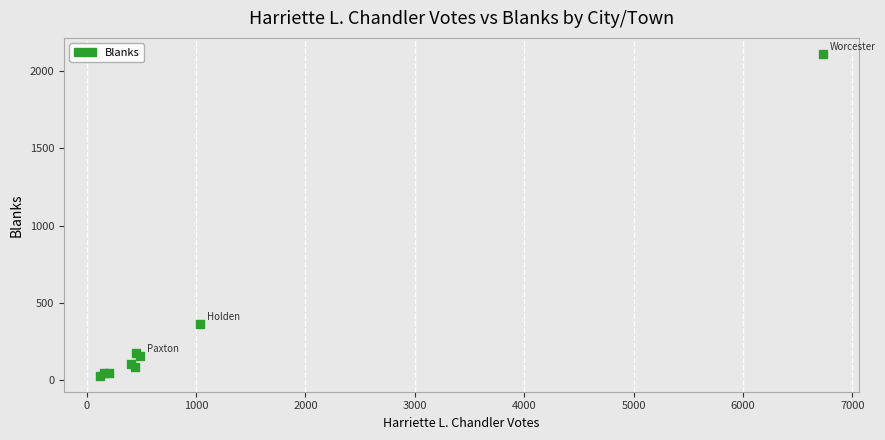

What Y value in the scatter plot is closest to 1071?

366